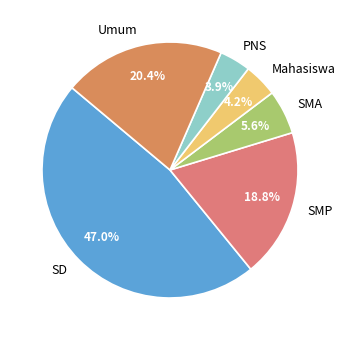

What is the largest slice in the pie chart?

SD